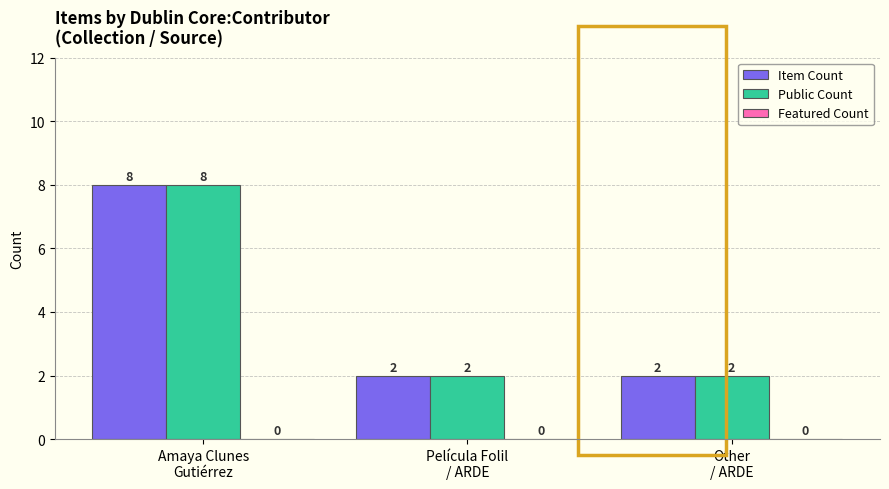

How many Item Count values are between 2 and 8?

3